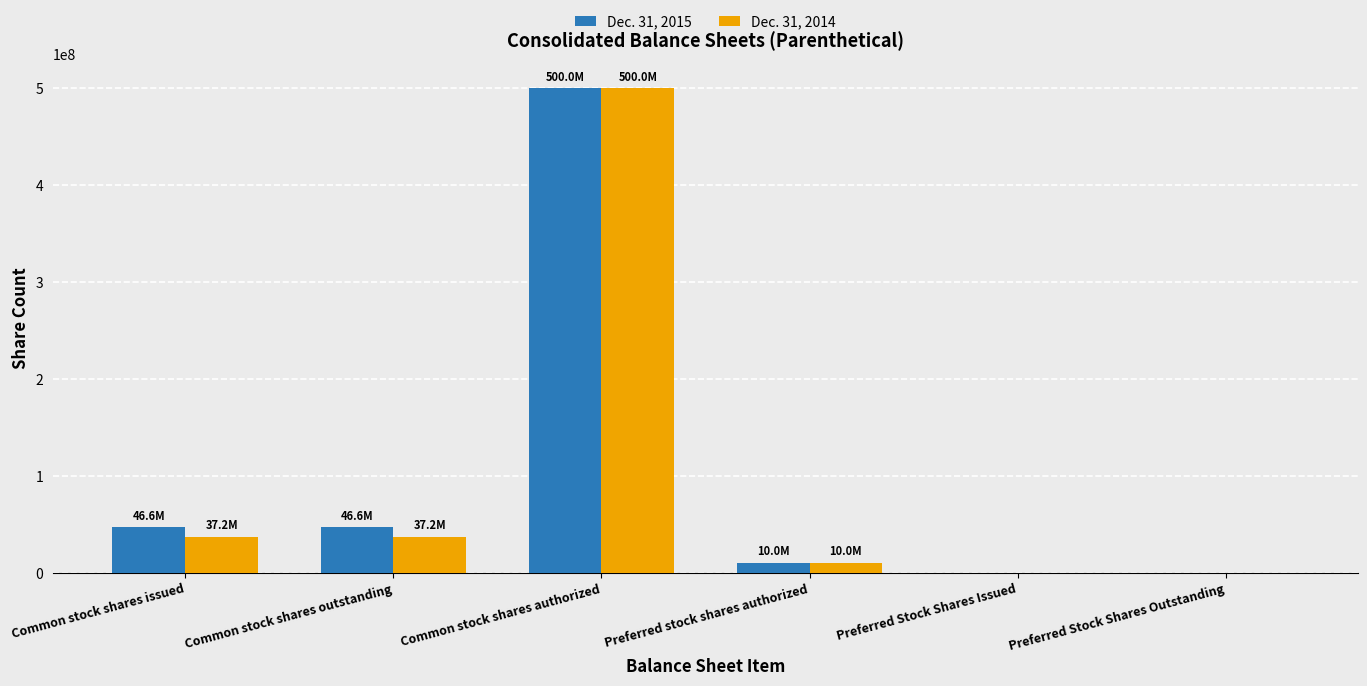

At which category is the sum across all series the highest?

Common stock shares authorized